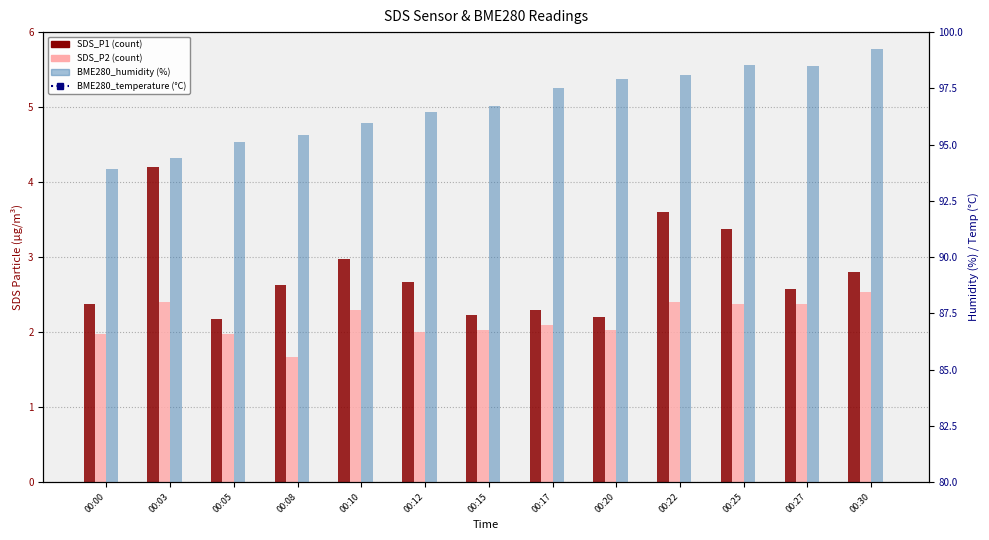

What is the value of the BME280_humidity bar at the 9th from the left?

97.9